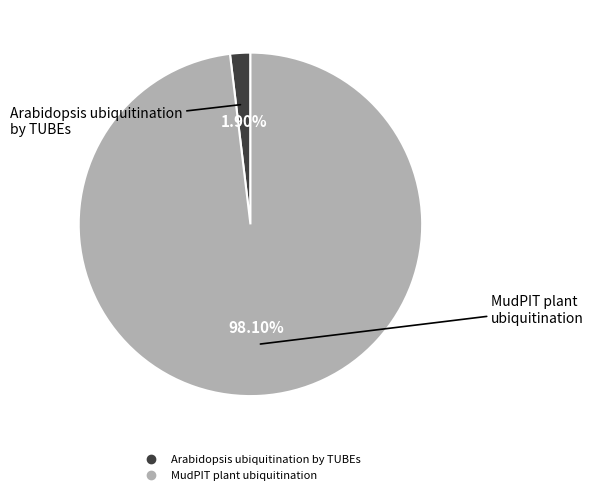

To the nearest percent, what is the average slice percentage?

50%